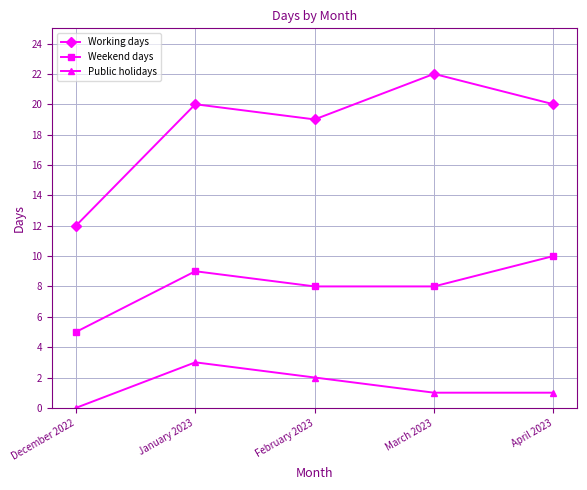

At which category is the sum across all series the highest?

January 2023